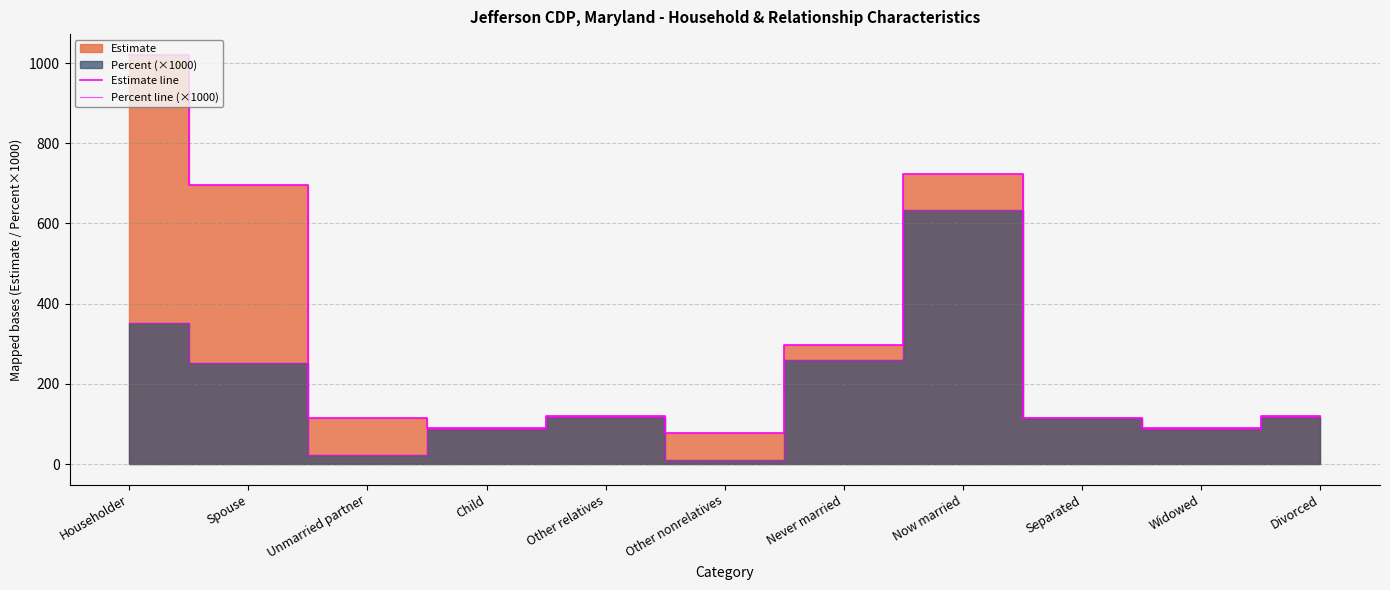

Rank the series by their maximum value, from highest to lowest.

Estimate line, Percent line (×1000)